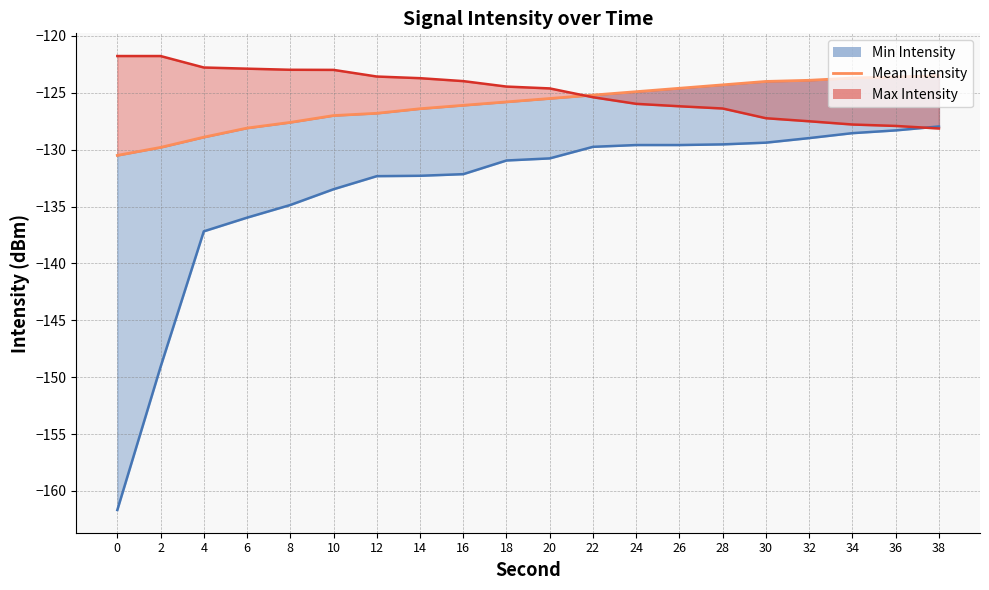

Where does the Mean Intensity series first go above -125?

24